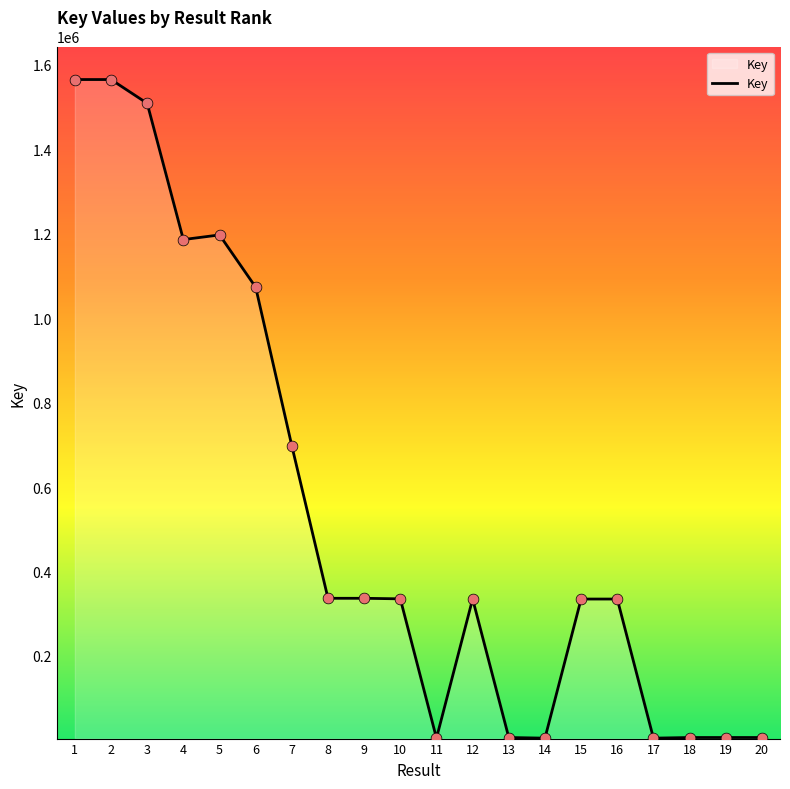

What is the change in value from 1 to 14?

-1560228